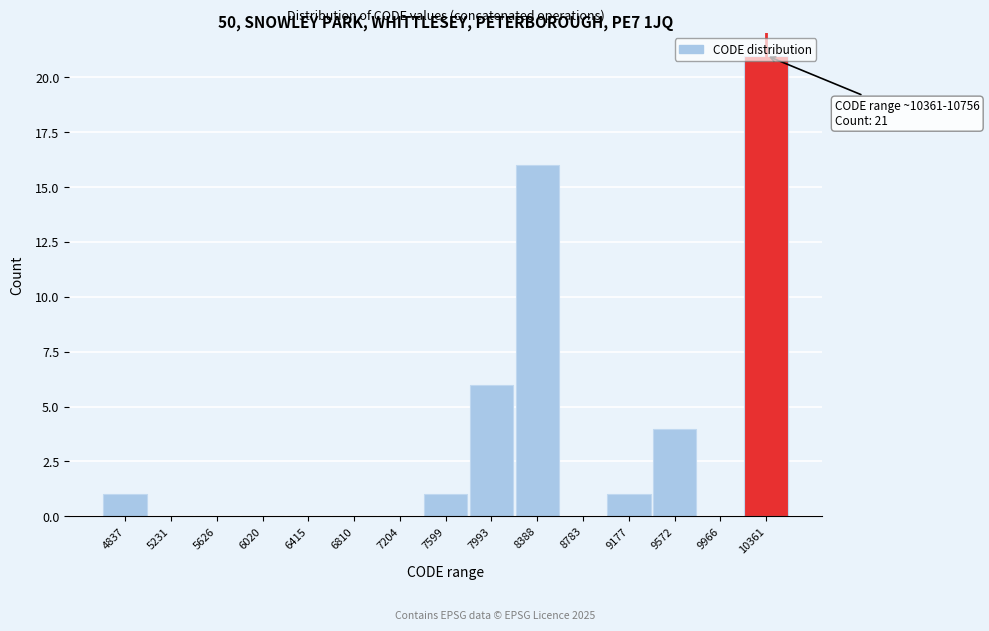

True or false: the data shows 6 at 9572.

False